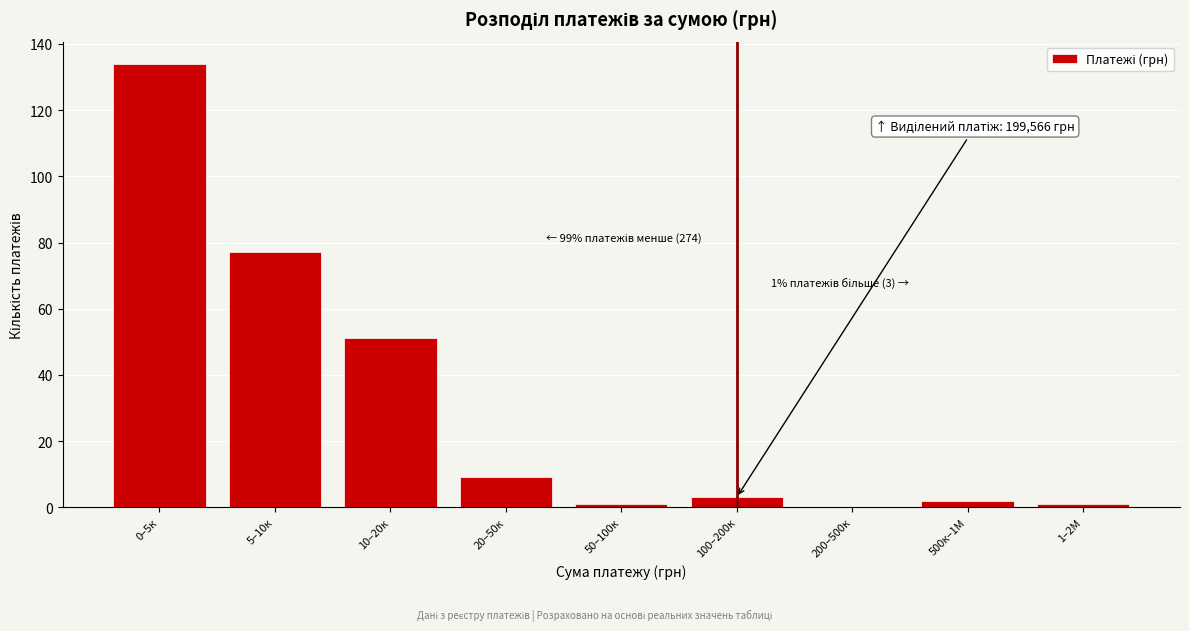

Reading left to right, extract all data points from this chart.

0–5к=134	5–10к=77	10–20к=51	20–50к=9	50–100к=1	100–200к=3	200–500к=0	500к–1М=2	1–2М=1